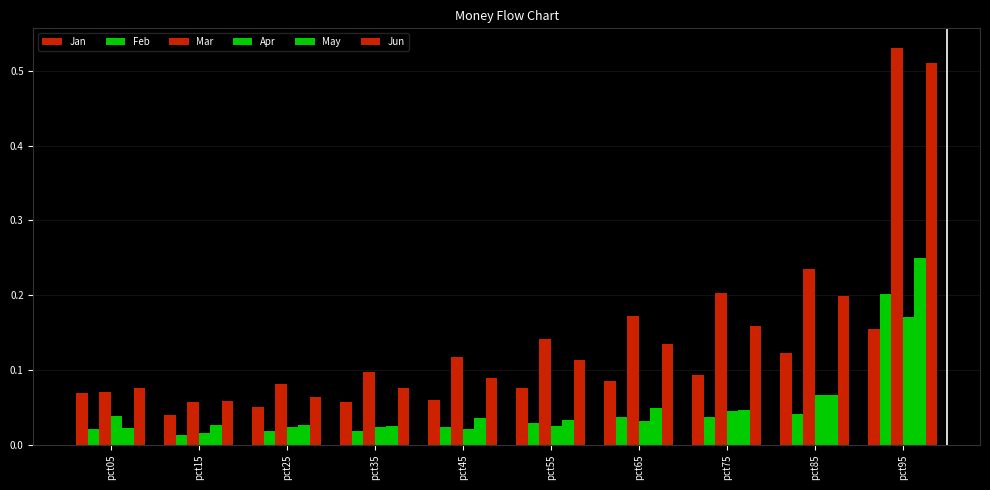

What is the difference between the second highest and second lowest values in the Jun series?

0.1